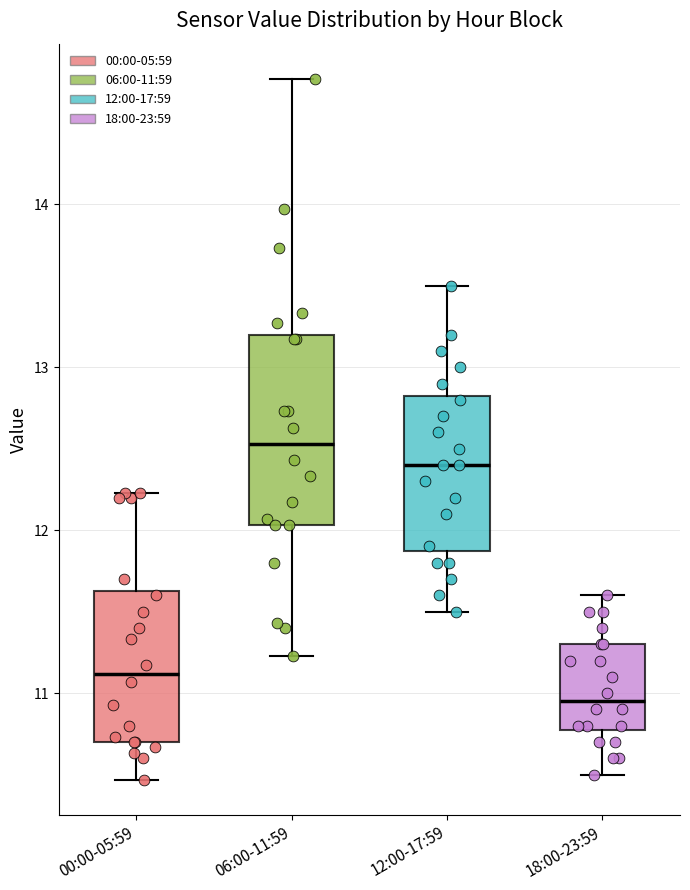

Which box is the tallest, from its lower edge to its upper edge?

06:00-11:59